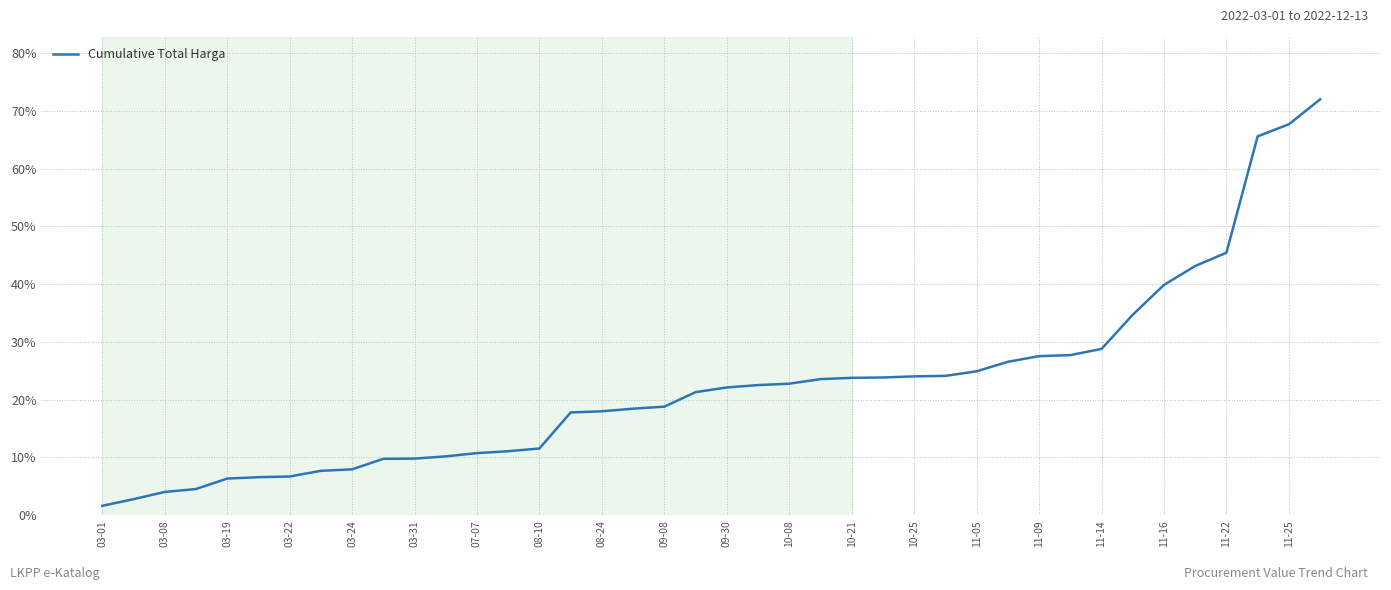

Does the chart display data point markers on the line(s)?

No